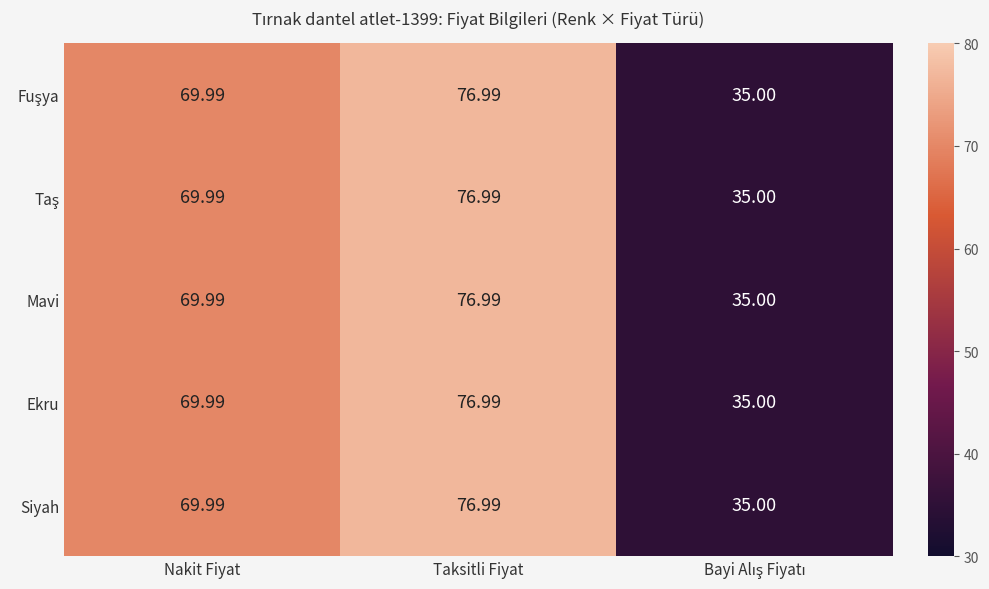

Where does the Siyah series first go above 69?

Nakit Fiyat